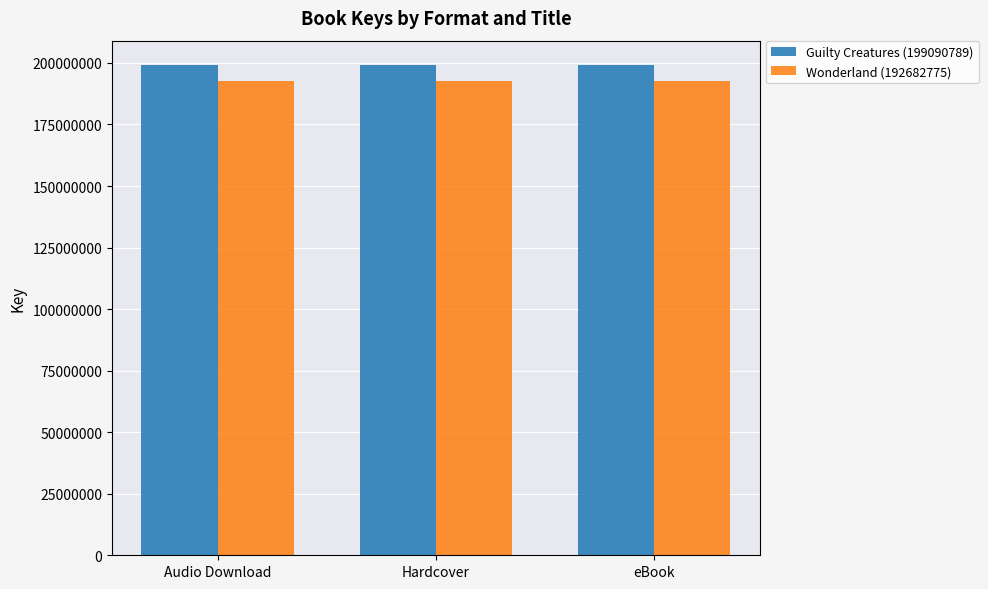

Is the value of Guilty Creatures (199090789) at Audio Download greater than the value of Wonderland (192682775) at eBook?

Yes